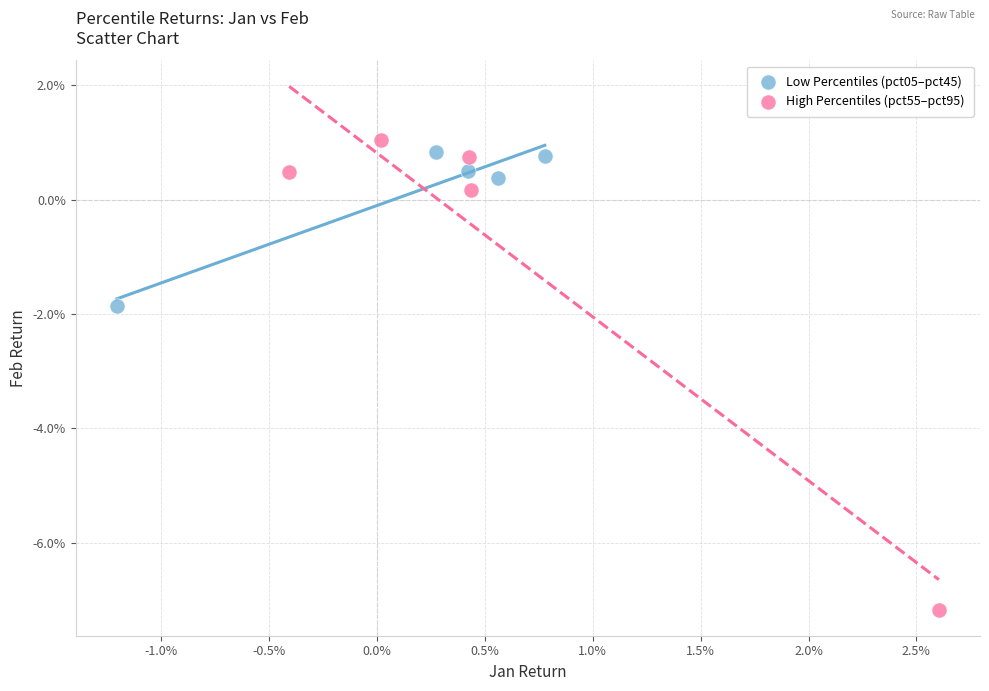

What are all the series names shown in the legend?

Low Percentiles (pct05–pct45), High Percentiles (pct55–pct95)